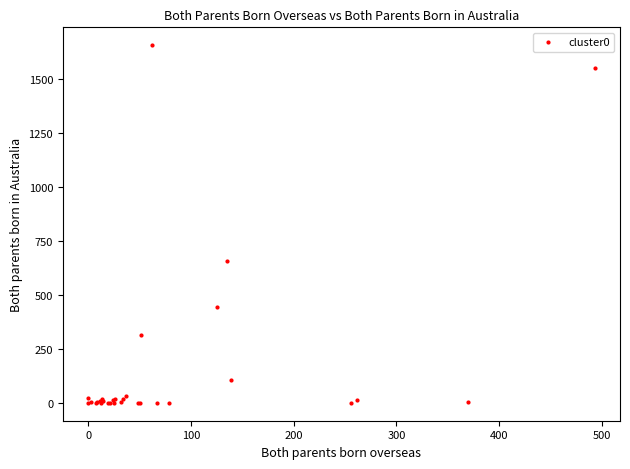

What Y value in the scatter plot is closest to 827?

658